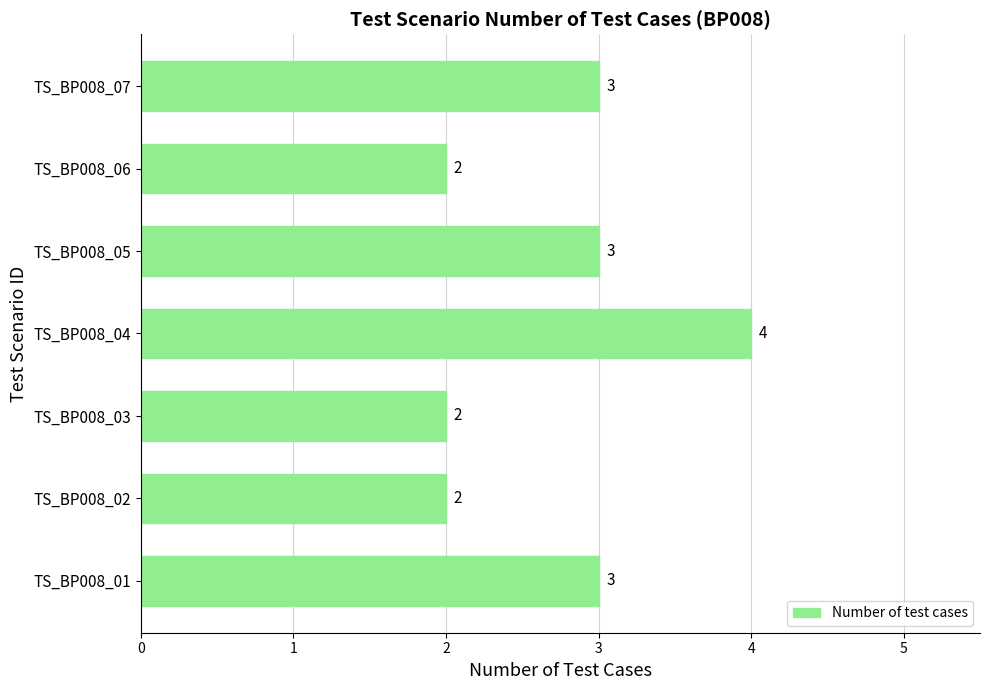

Approximately how many times larger is the value at TS_BP008_02 compared to TS_BP008_06?

1.0